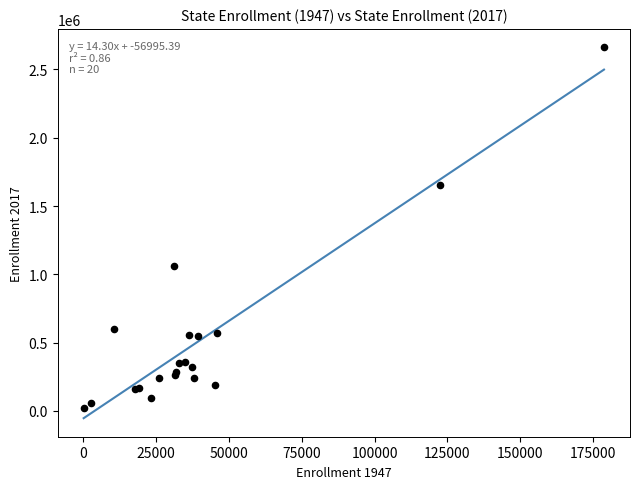

What Y value in the scatter plot is closest to 1341997?

1060649